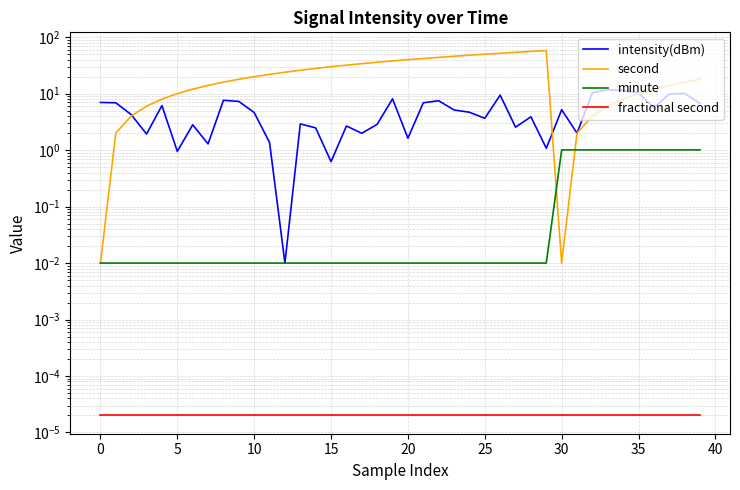

Reading left to right, transcribe all the data shown in this chart.

intensity(dBm): 7.0	6.9	4.3	1.9	6.2	1.0	2.8	1.3	7.6	7.3	4.6	1.4	0.0	2.9	2.5	0.6	2.7	2.0	2.9	8.1	1.6	6.9	7.5	5.2	4.7	3.7	9.4	2.6	3.9	1.1	5.2	2.0	10.4	11.8	11.4	10.3	5.6	9.8	10.1	6.8
second: 0.0	2.0	4.0	6.0	8.0	10.0	12.0	14.0	16.0	18.0	20.0	22.0	24.0	26.0	28.0	30.0	32.0	34.0	36.0	38.0	40.0	42.0	44.0	46.0	48.0	50.0	52.0	54.0	56.0	58.0	0.0	2.0	4.0	6.0	8.0	10.0	12.0	14.0	16.0	18.0
minute: 0.0	0.0	0.0	0.0	0.0	0.0	0.0	0.0	0.0	0.0	0.0	0.0	0.0	0.0	0.0	0.0	0.0	0.0	0.0	0.0	0.0	0.0	0.0	0.0	0.0	0.0	0.0	0.0	0.0	0.0	1.0	1.0	1.0	1.0	1.0	1.0	1.0	1.0	1.0	1.0
fractional second: 0.0	0.0	0.0	0.0	0.0	0.0	0.0	0.0	0.0	0.0	0.0	0.0	0.0	0.0	0.0	0.0	0.0	0.0	0.0	0.0	0.0	0.0	0.0	0.0	0.0	0.0	0.0	0.0	0.0	0.0	0.0	0.0	0.0	0.0	0.0	0.0	0.0	0.0	0.0	0.0